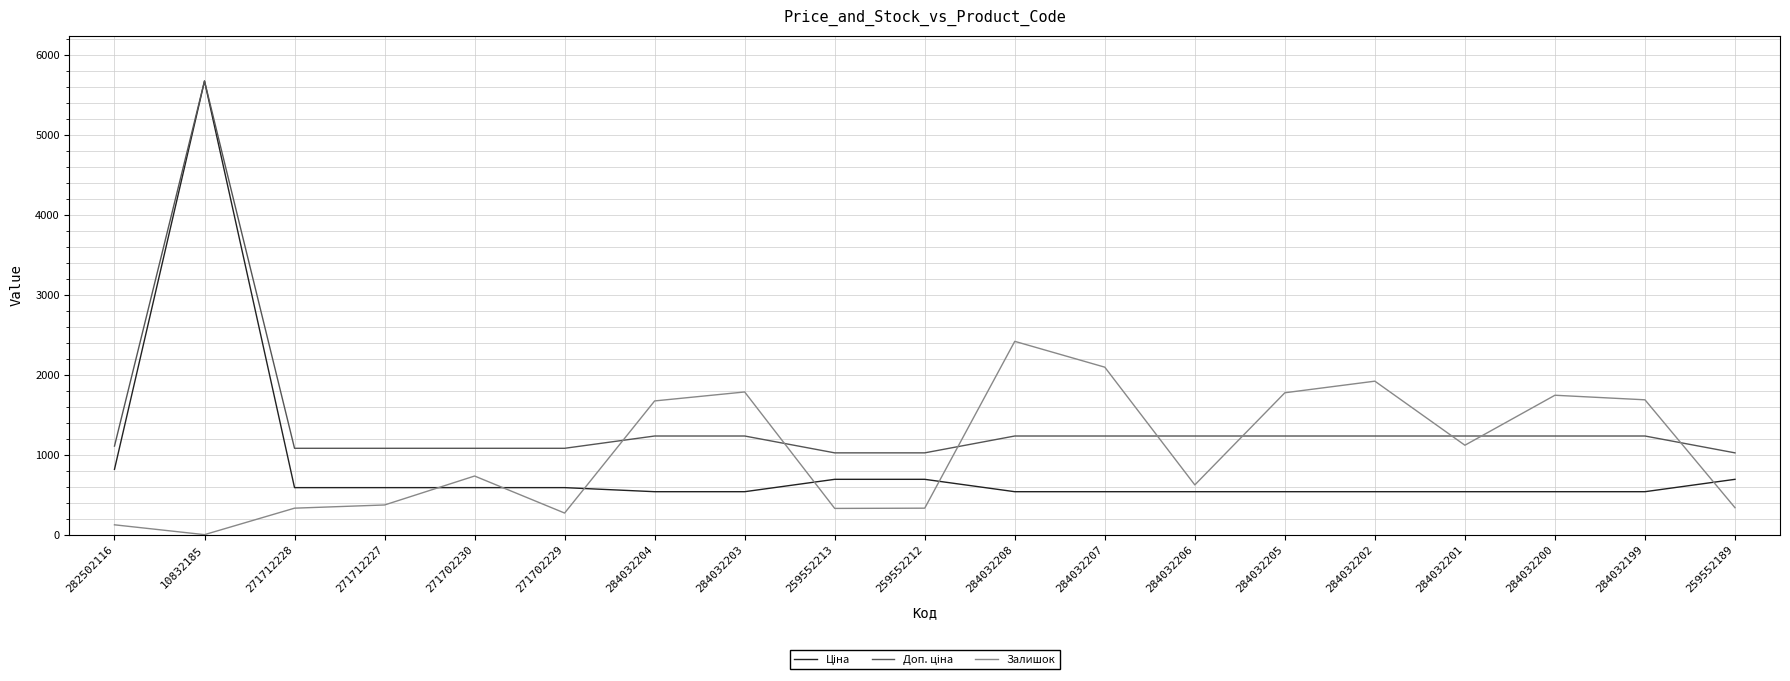

At which category is the sum across all series the highest?

10832185